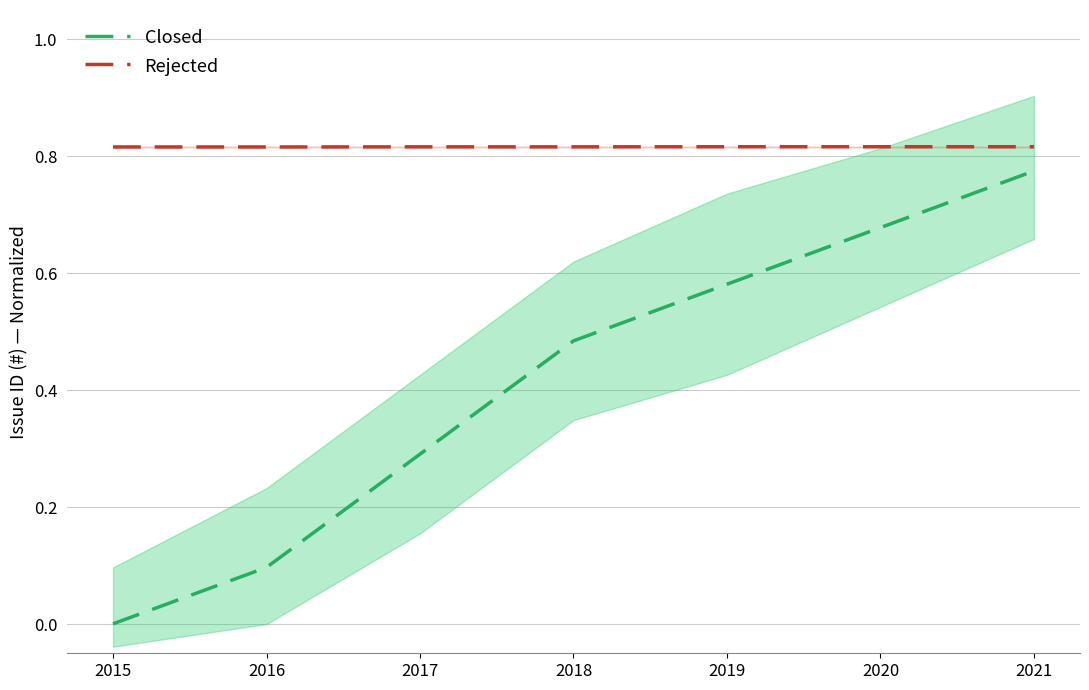

Reading right to left, list all the values displayed in this chart.

Closed: 2021=0.8	2020=0.7	2019=0.6	2018=0.5	2017=0.3	2016=0.1	2015=0.0
Rejected: 2021=0.8	2020=0.8	2019=0.8	2018=0.8	2017=0.8	2016=0.8	2015=0.8